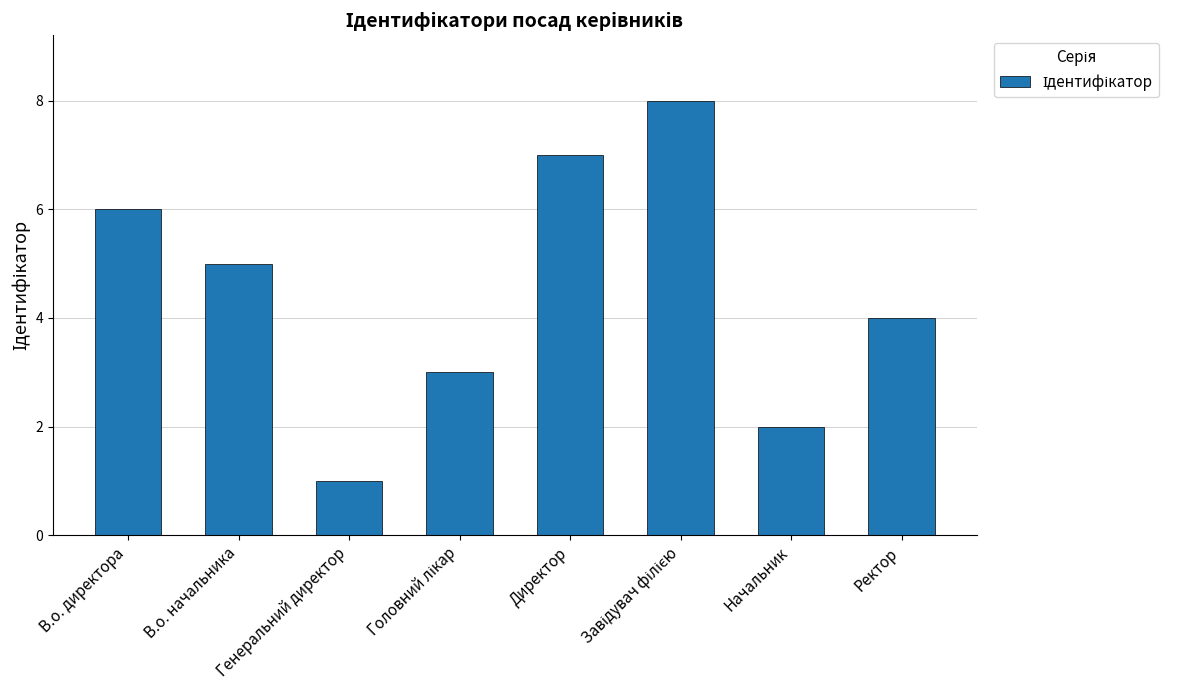

The value at Начальник is 1. True or false?

False